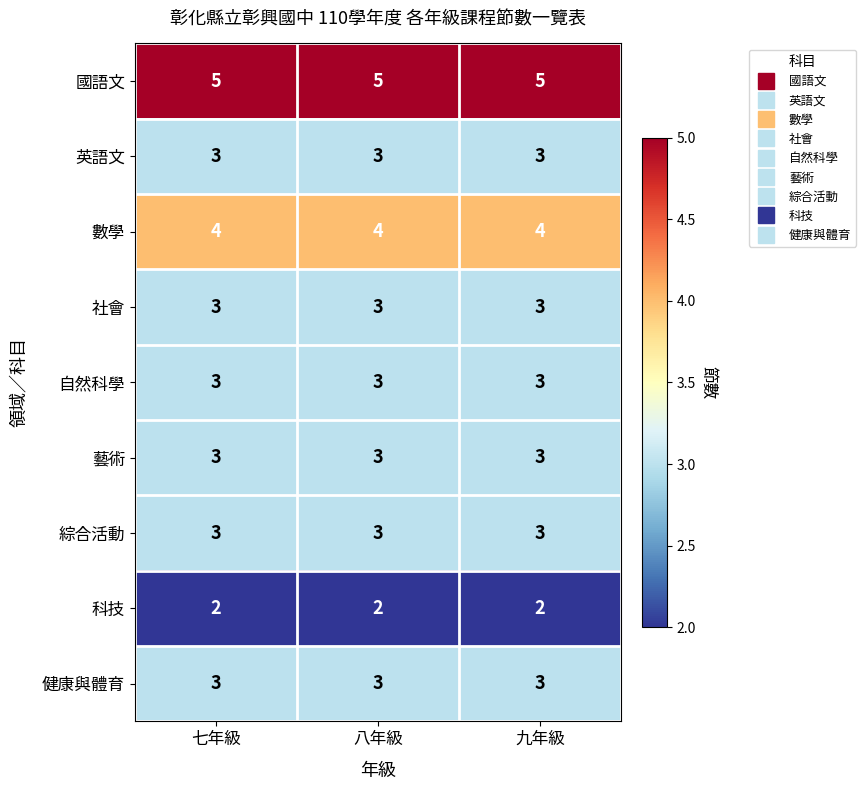

What is the average value of the 數學 series?

4